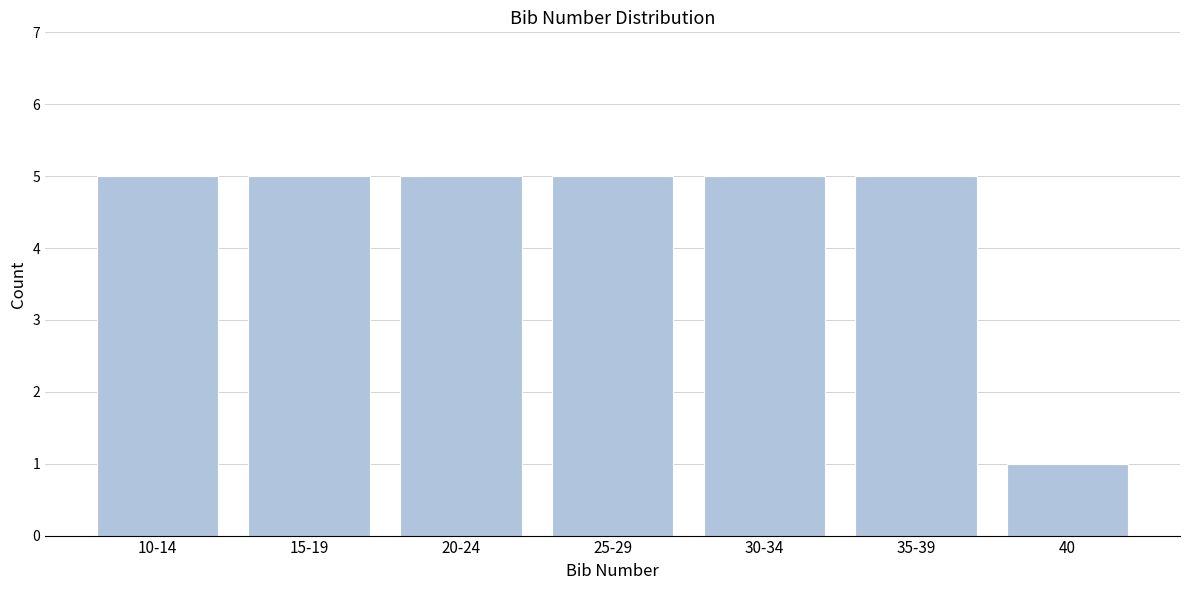

Reading left to right, list all the values displayed in this chart.

5	5	5	5	5	5	1